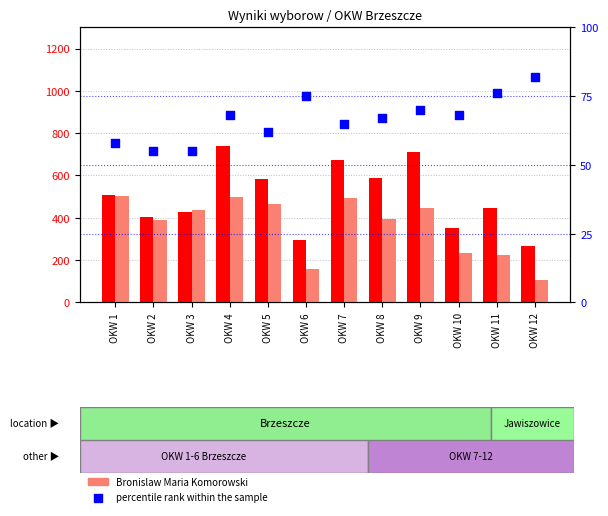

Which series has the largest total across all categories?

Andrzej Sebastian Duda